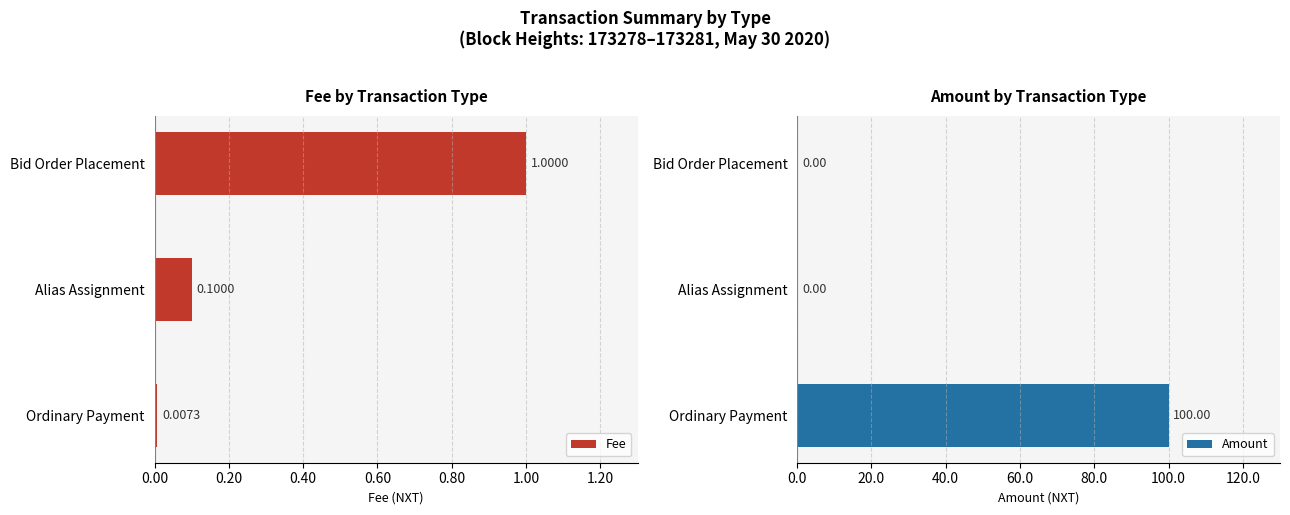

True or false: Fee has a value of 0.0 at Alias Assignment.

False